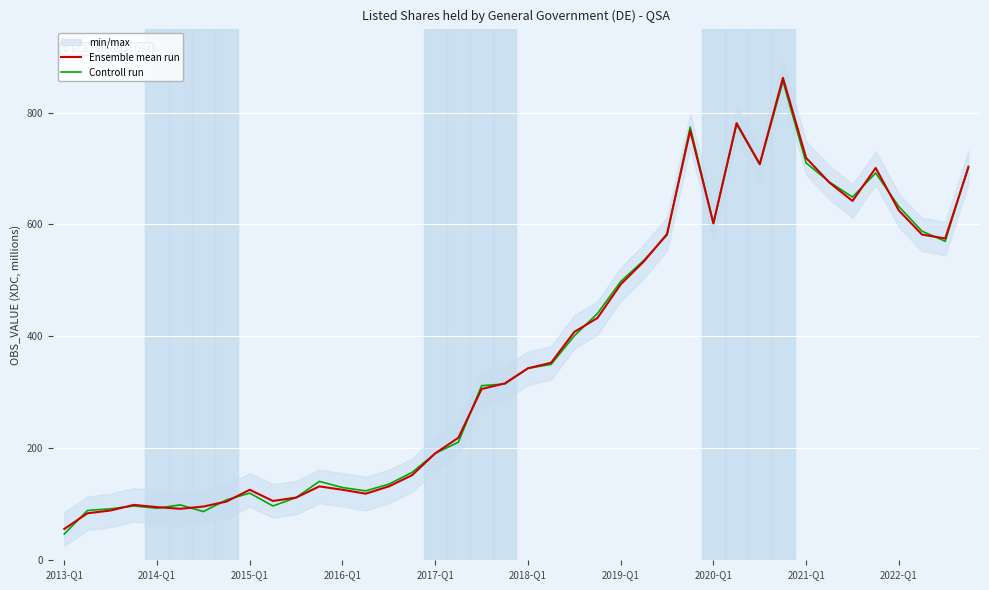

Which series has the largest range (max minus min)?

Controll run